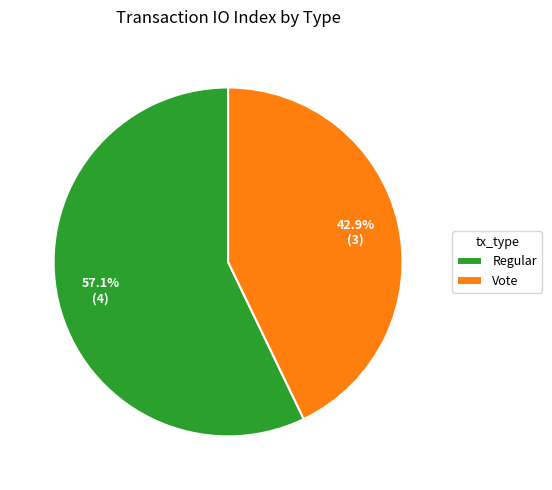

To the nearest percent, what is the difference between the Vote and Regular slice percentages?

14%